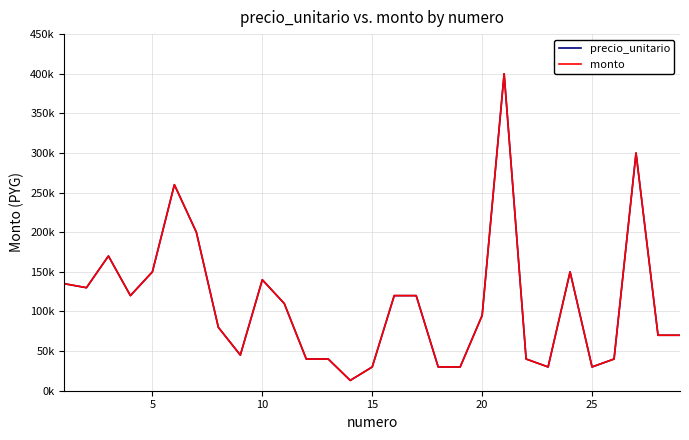

What is the difference between the maximum and second lowest values in the monto series?

370000